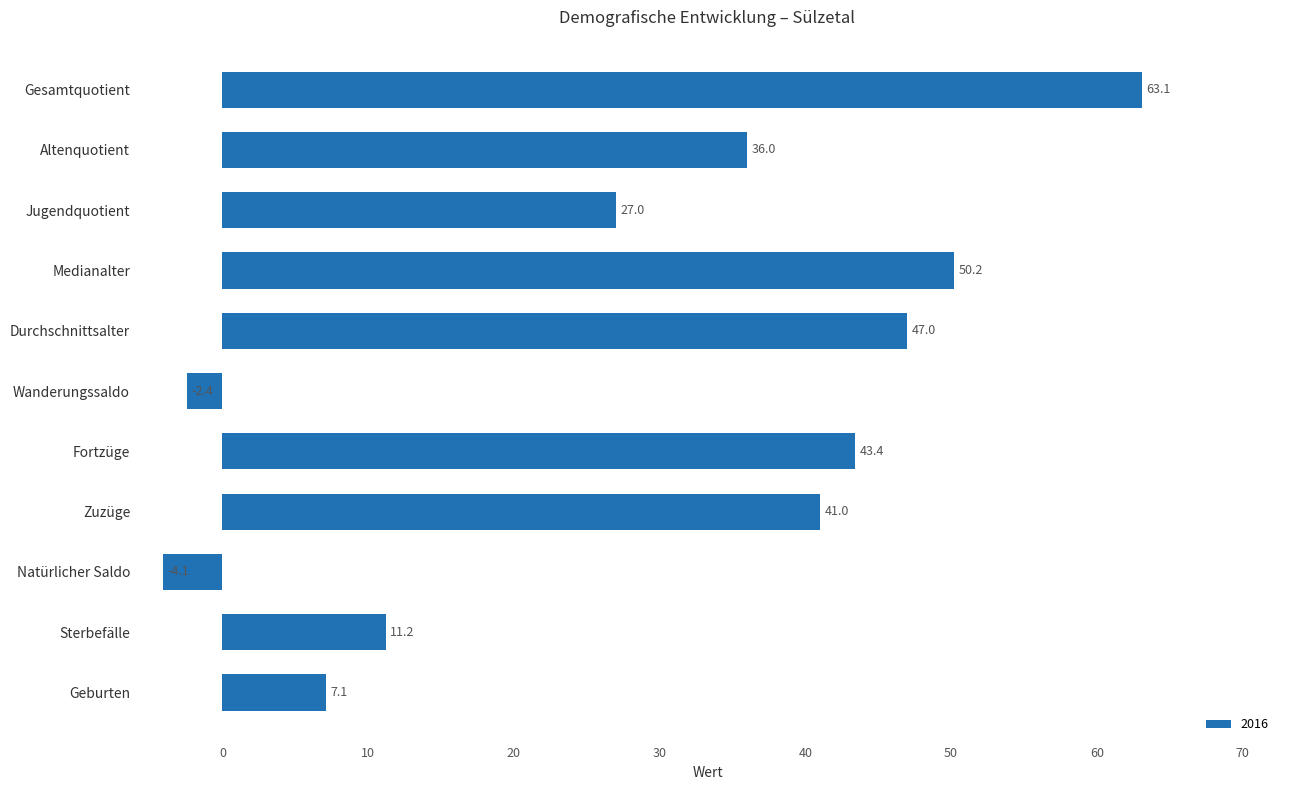

Reading bottom to top, list all the values displayed in this chart.

Geburten=7.1	Sterbefälle=11.2	Natürlicher Saldo=-4.1	Zuzüge=41.0	Fortzüge=43.4	Wanderungssaldo=-2.4	Durchschnittsalter=47.0	Medianalter=50.2	Jugendquotient=27.0	Altenquotient=36.0	Gesamtquotient=63.1